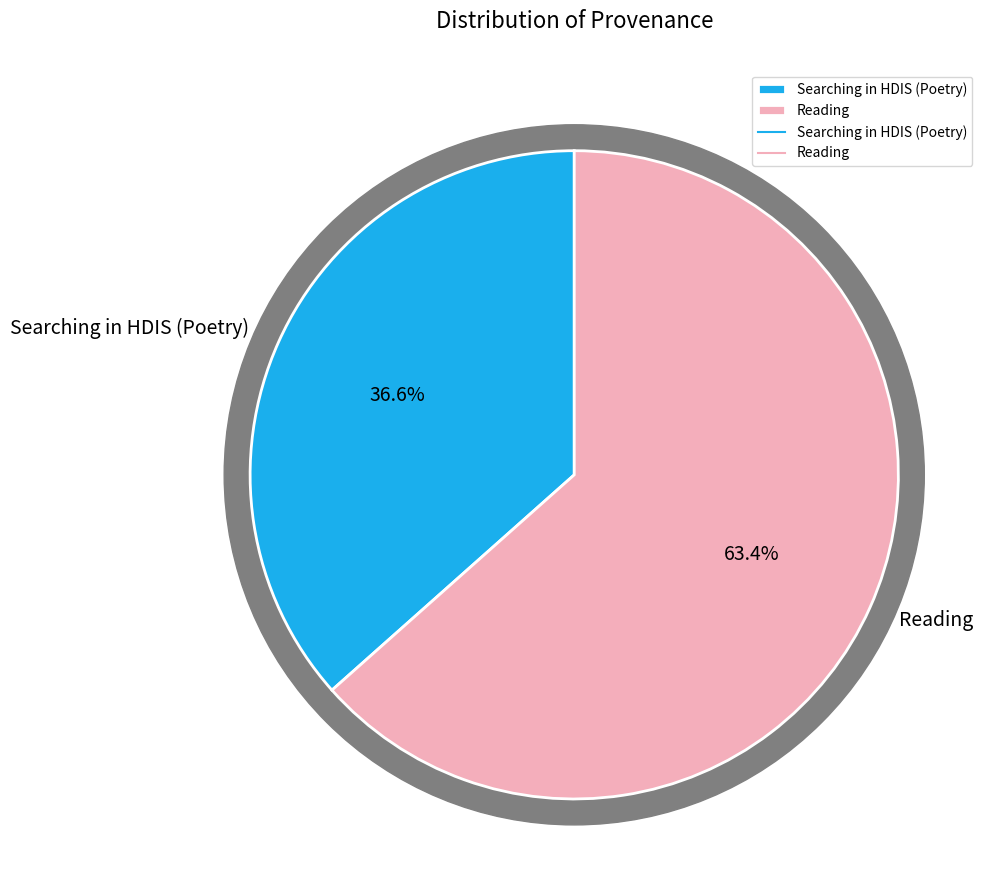

Combined, what portion of the pie is Reading and Searching in HDIS (Poetry)?

100.0%